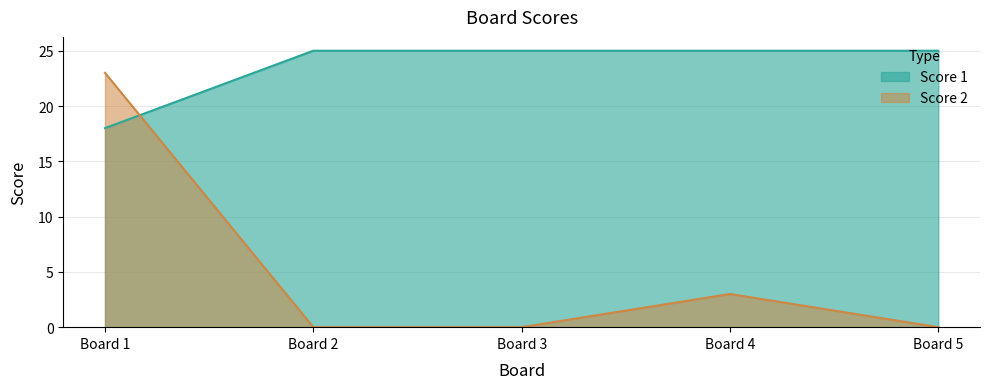

How many lines are shown in the chart?

2